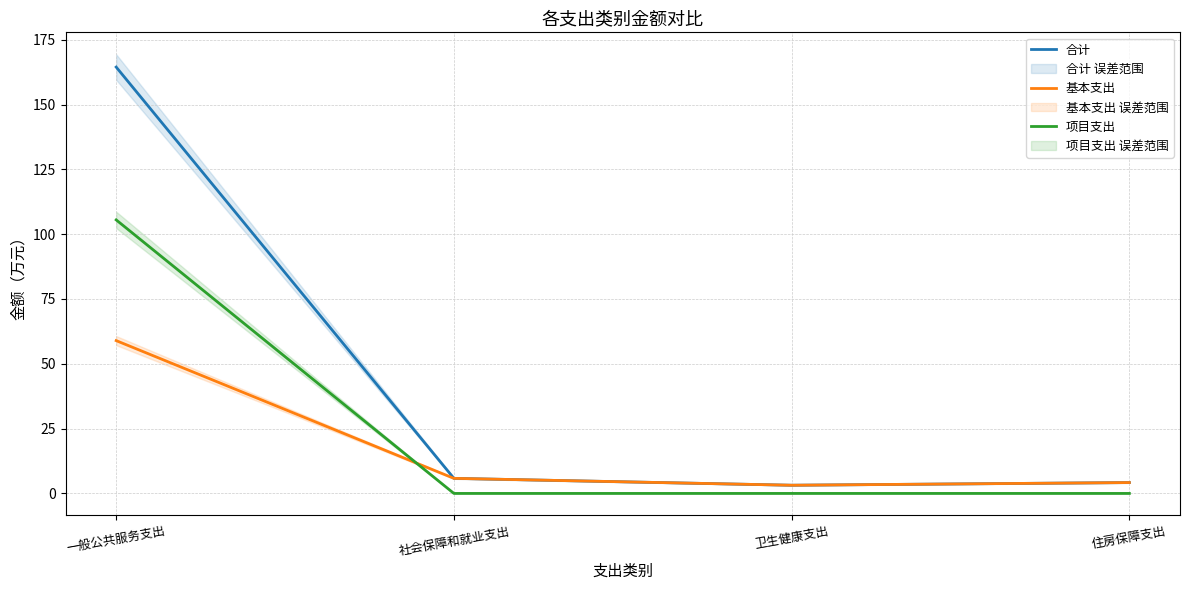

What is the difference between the highest and lowest values at 社会保障和就业支出?

5.8